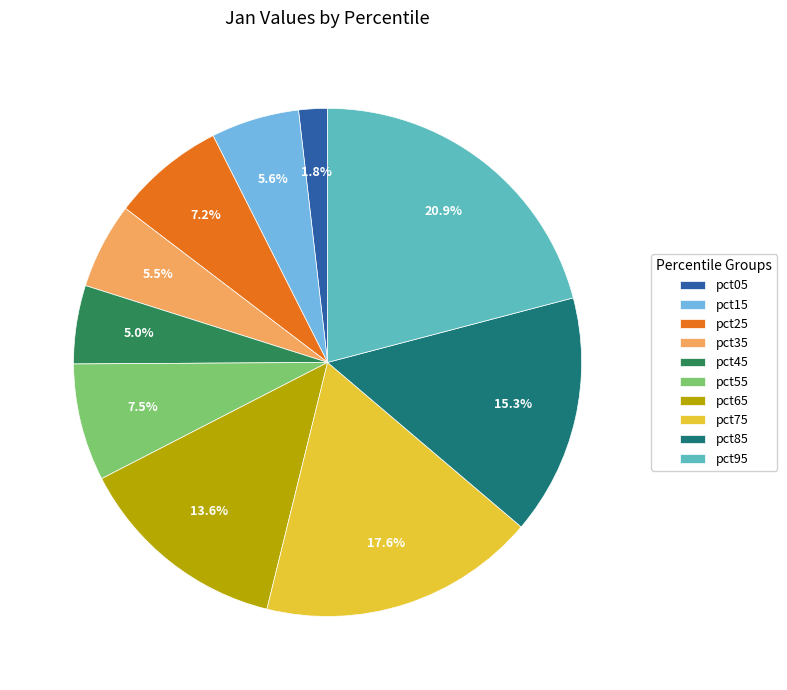

What portion of the pie excludes pct95?

79.1%